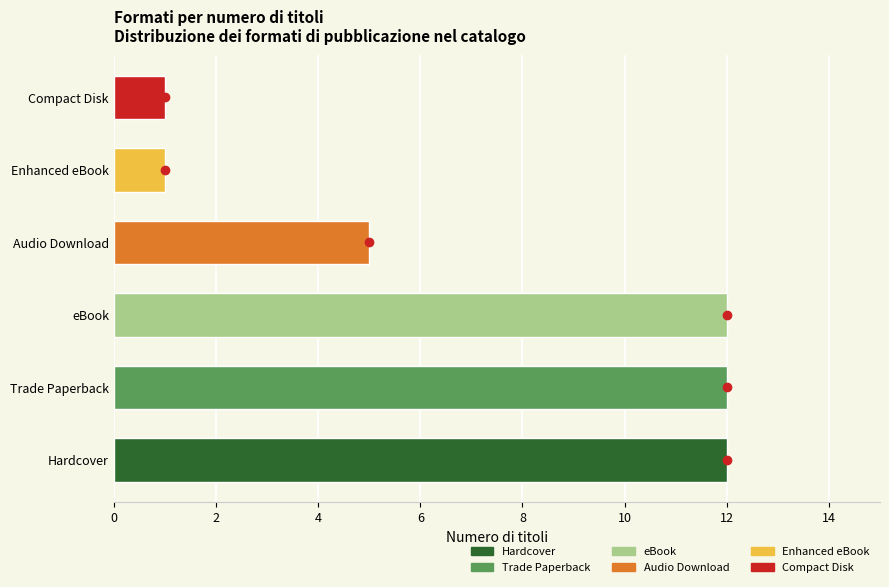

Reading bottom to top, list all the values displayed in this chart.

Hardcover=12	Trade Paperback=12	eBook=12	Audio Download=5	Enhanced eBook=1	Compact Disk=1